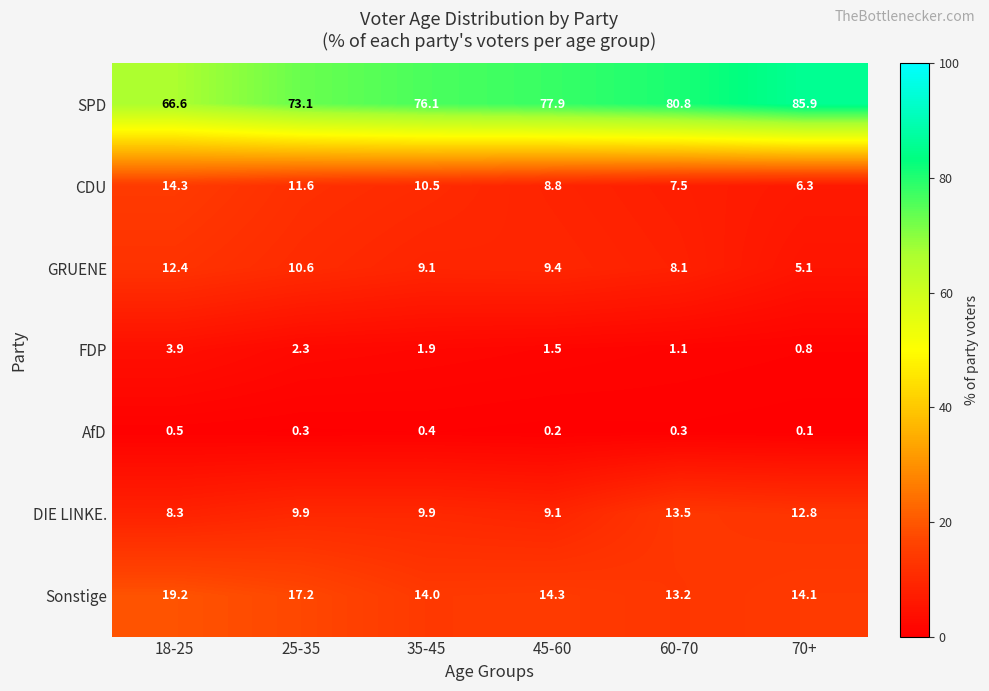

Where is FDP nearest to the value 2?

35-45